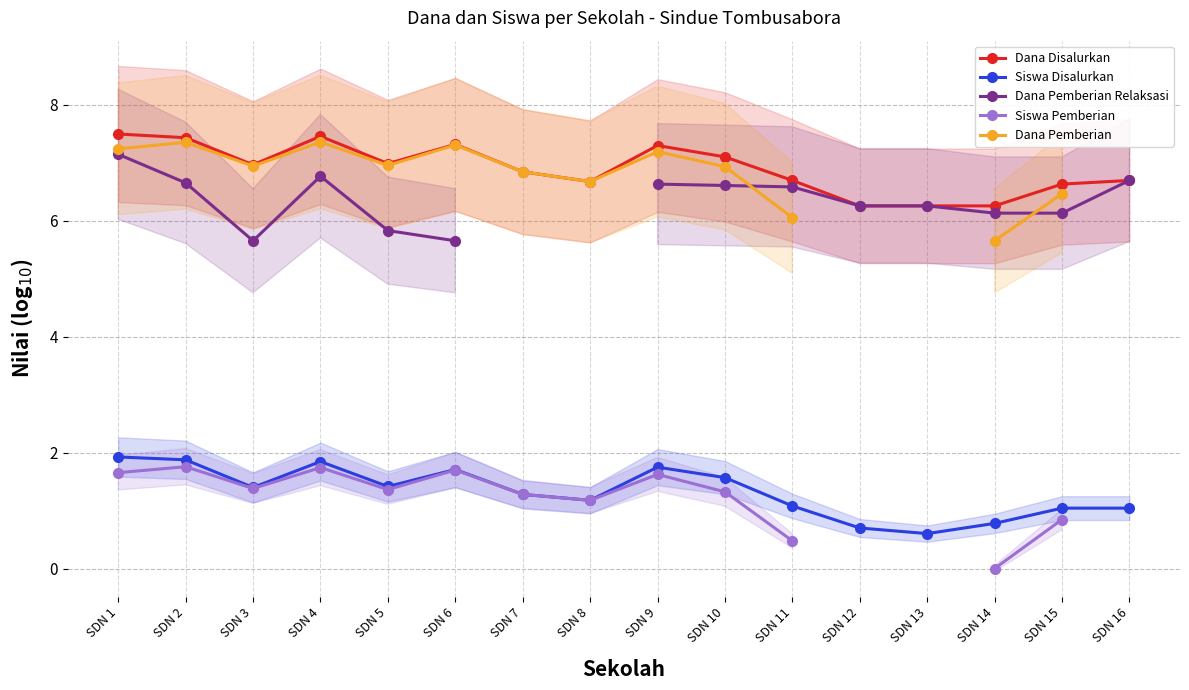

Between SDN 8 and SDN 14, which series saw the biggest shift?

Siswa Pemberian